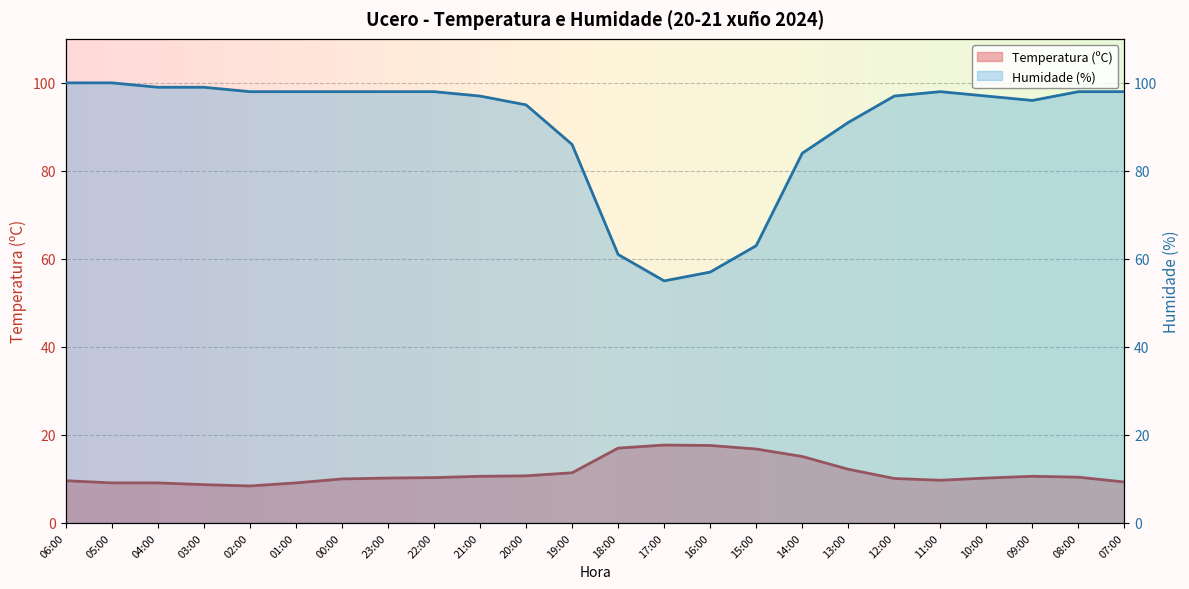

In Temperatura (ºC), how many points are higher than both neighbors (excluding endpoints)?

2